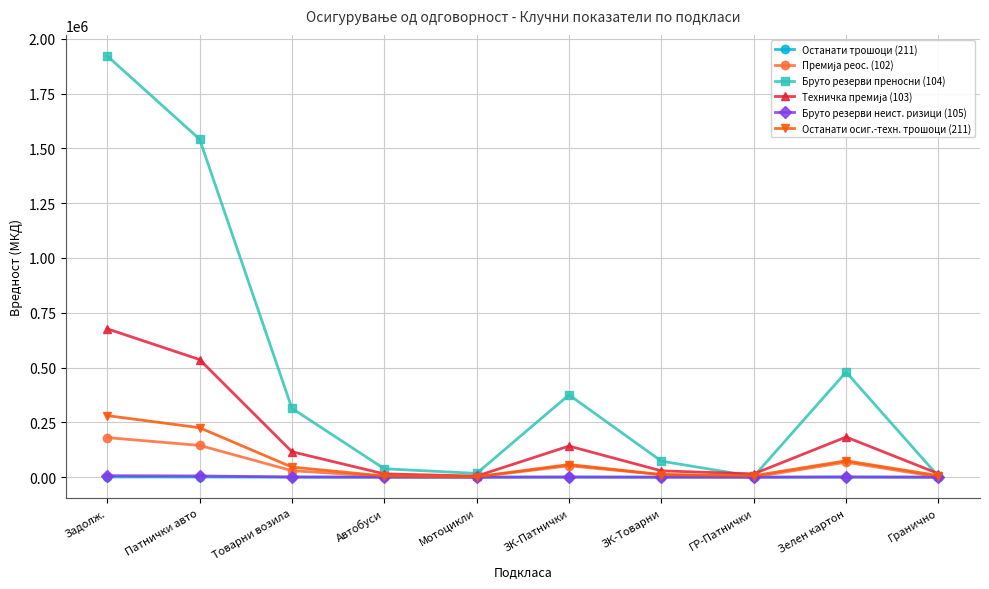

How many data points in Останати трошоци (211) are less than 169?

5